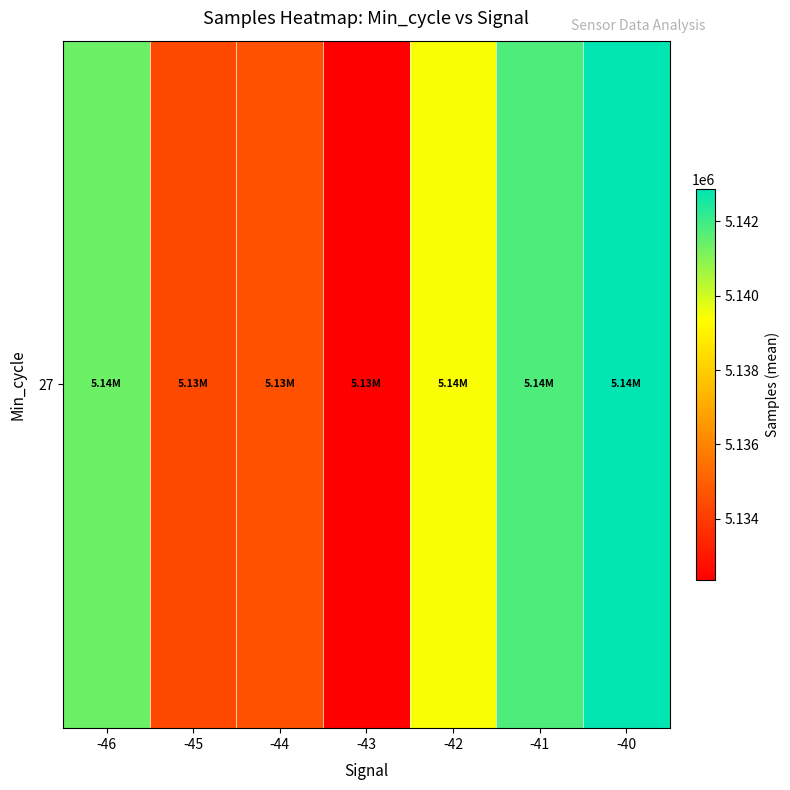

Reading right to left, transcribe all the data shown in this chart.

-40=5142872.0	-41=5141772.7	-42=5139459.0	-43=5132356.8	-44=5134601.5	-45=5134374.6	-46=5141372.5